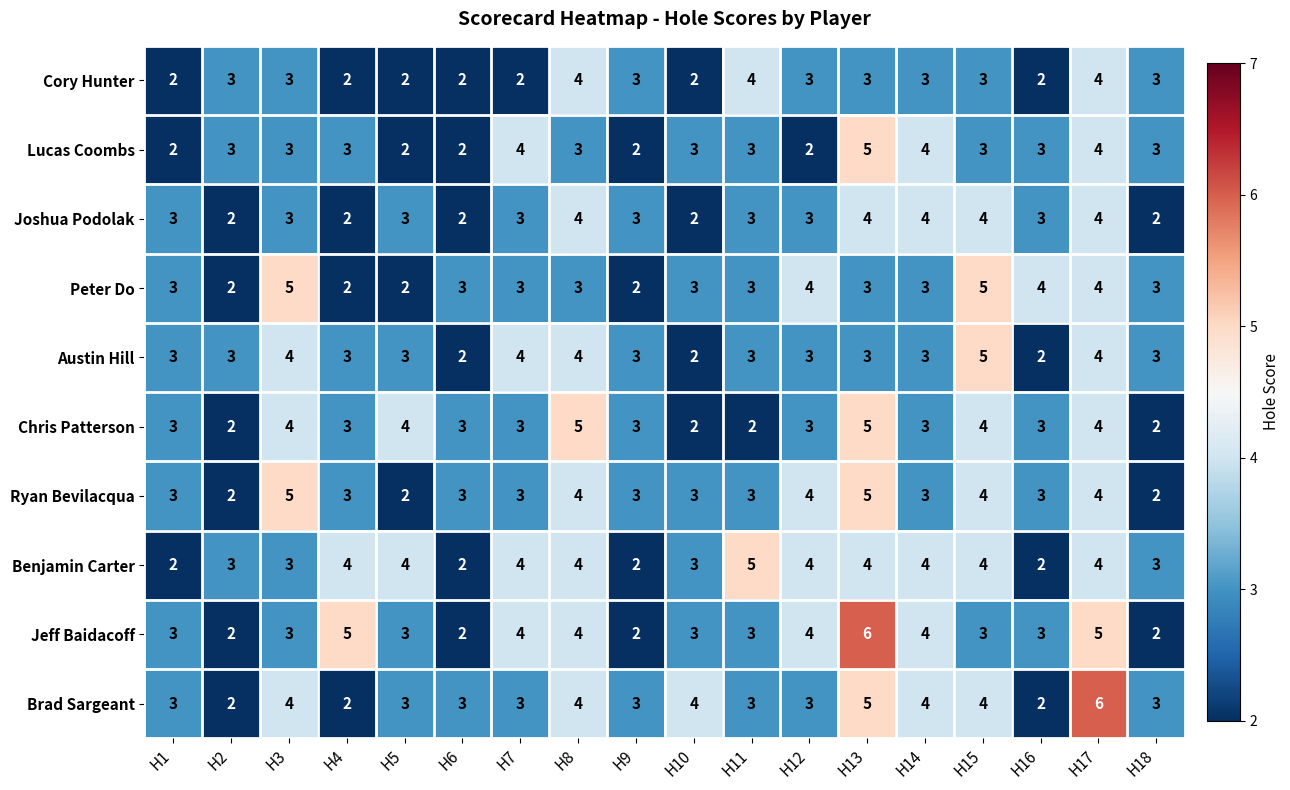

Which category has the highest value in the Austin Hill series?

H15